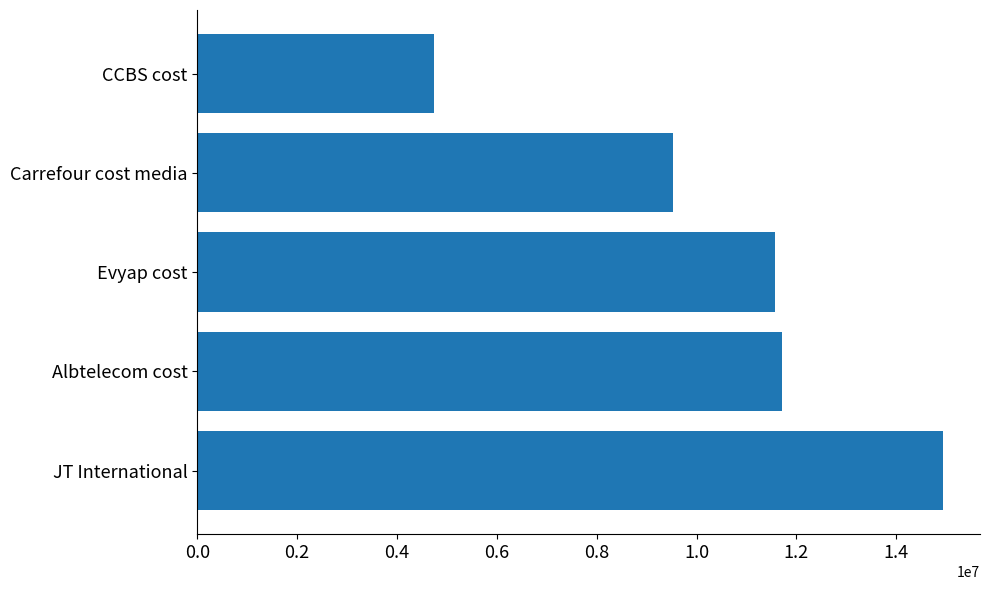

At which label is the value closest to 9833112?

Carrefour cost media